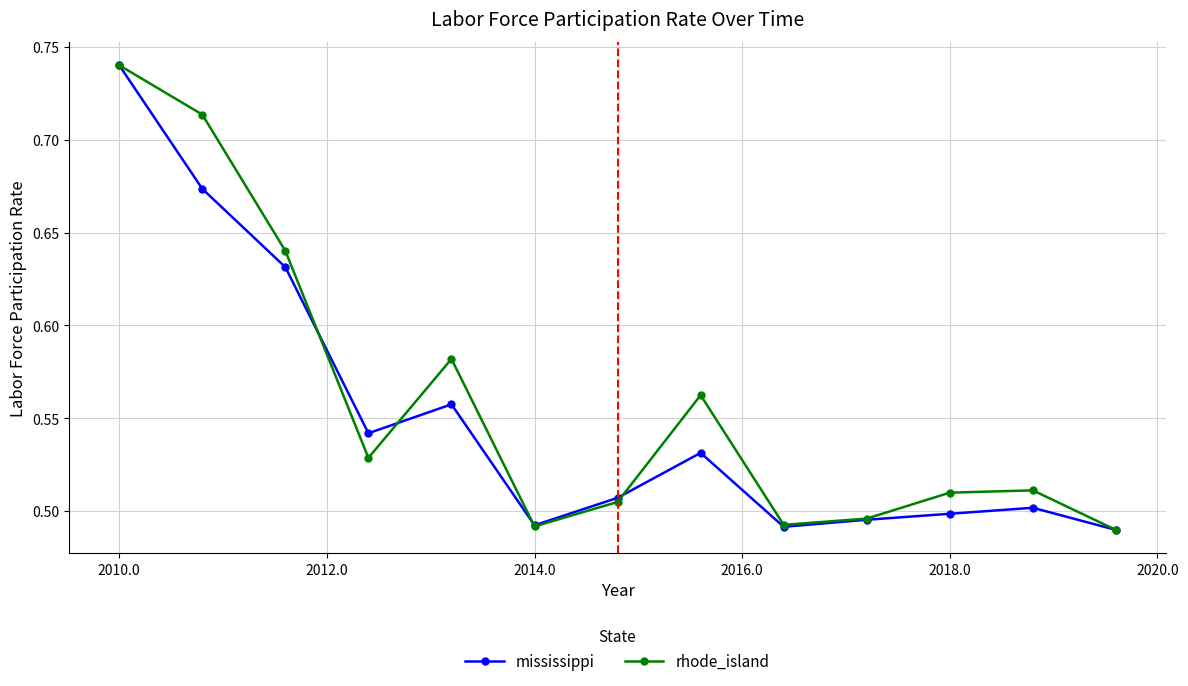

Count the rhode_island values in the range 0 to 1.

13